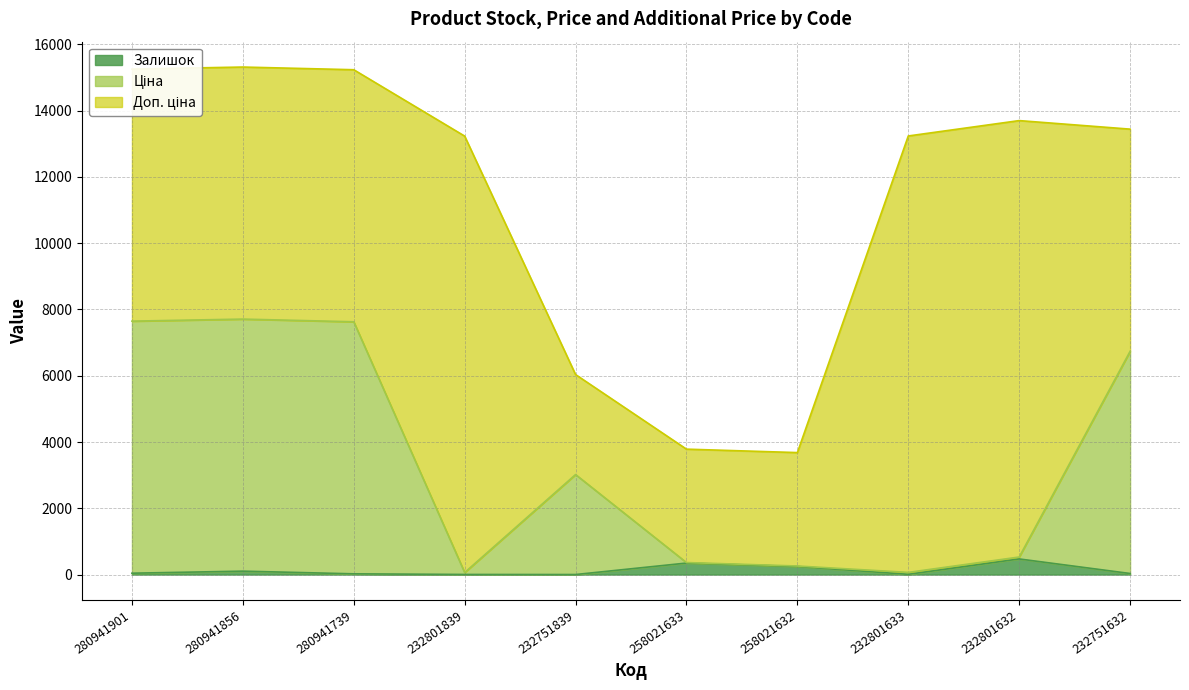

True or false: Залишок and Ціна cross at least once.

False